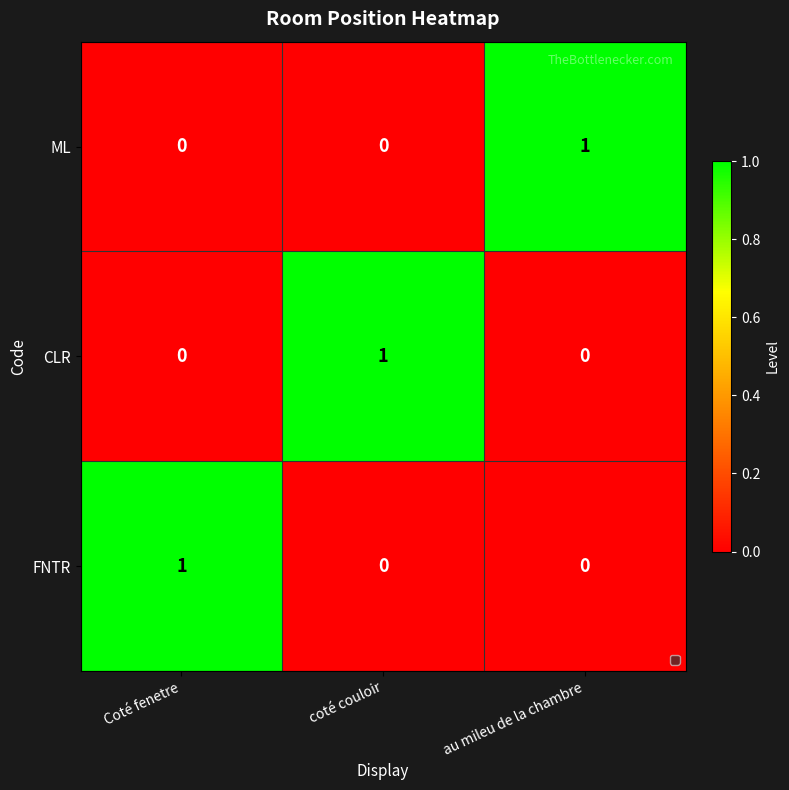

What is the approximate value at au mileu de la chambre?

1